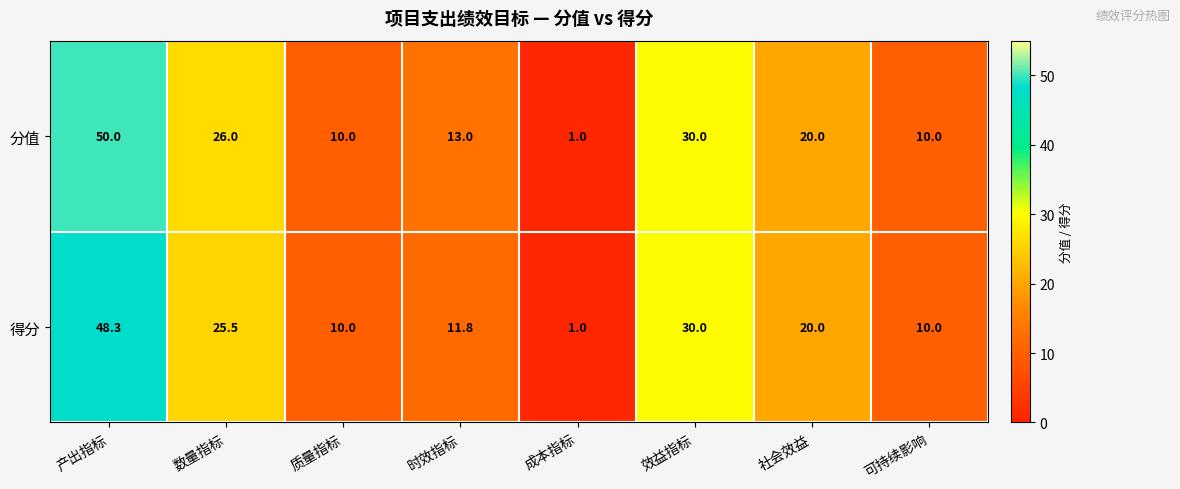

What is the minimum value for 分值?

1.0